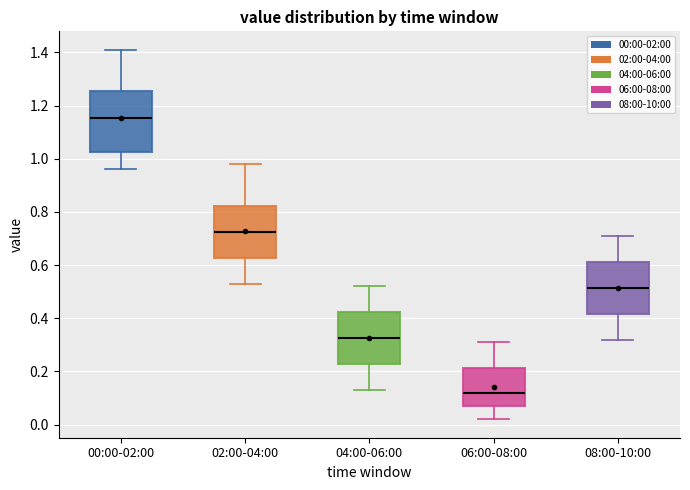

Reading left to right, transcribe this box plot: for each box, give where its median line is, the range the box spans, and where its two whiskers end, as read against the y-axis. The values are not printed on the chart, so give them approximately, as read against the axis.

00:00-02:00: median 1.16, box 1.02 to 1.26, whiskers 0.96 to 1.42
02:00-04:00: median 0.72, box 0.62 to 0.82, whiskers 0.54 to 0.98
04:00-06:00: median 0.32, box 0.22 to 0.42, whiskers 0.14 to 0.52
06:00-08:00: median 0.12, box 0.08 to 0.22, whiskers 0.02 to 0.32
08:00-10:00: median 0.52, box 0.42 to 0.62, whiskers 0.32 to 0.72